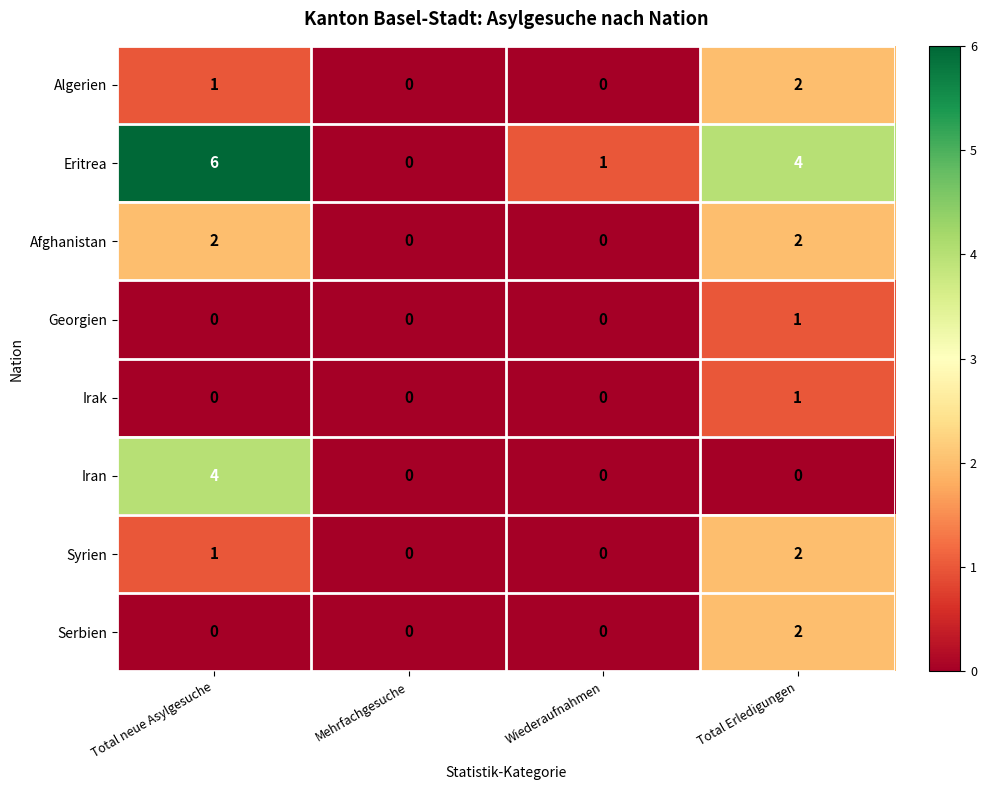

The value of Serbien at Total Erledigungen is 3. True or false?

False